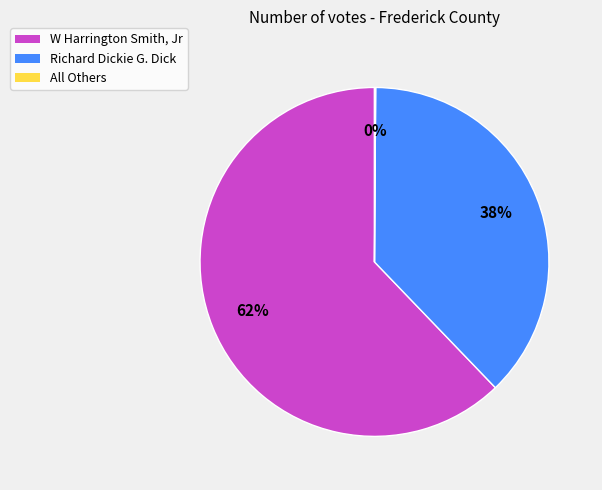

To the nearest percent, what is the difference between the largest and smallest slice percentages?

62%